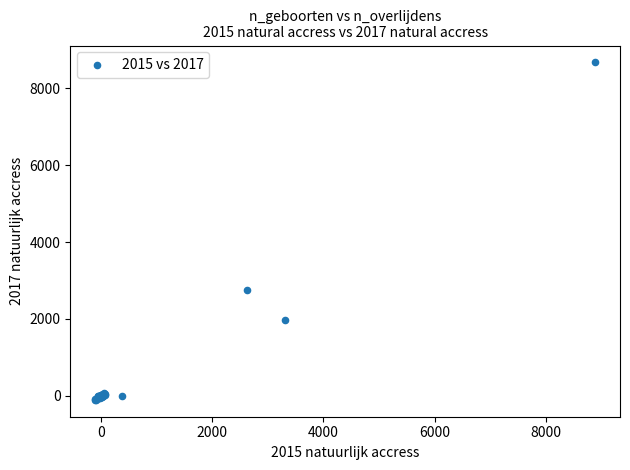

What Y value in the scatter plot is closest to 4284?

2752